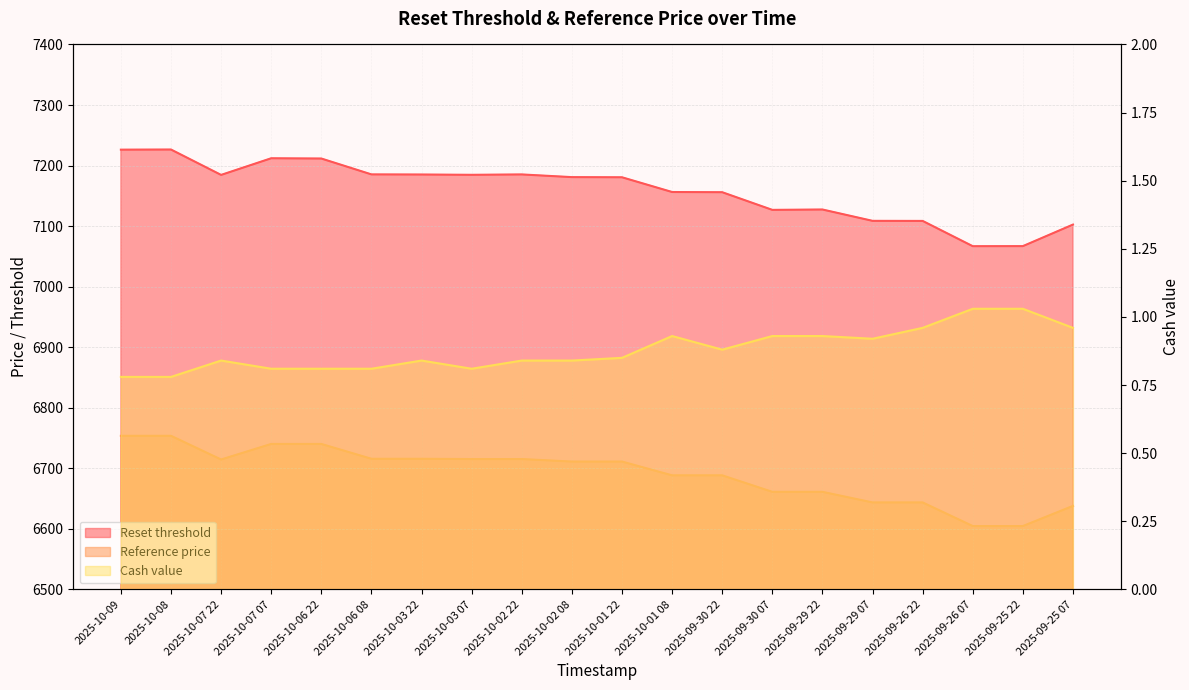

Which series has the largest total across all categories?

Reset threshold